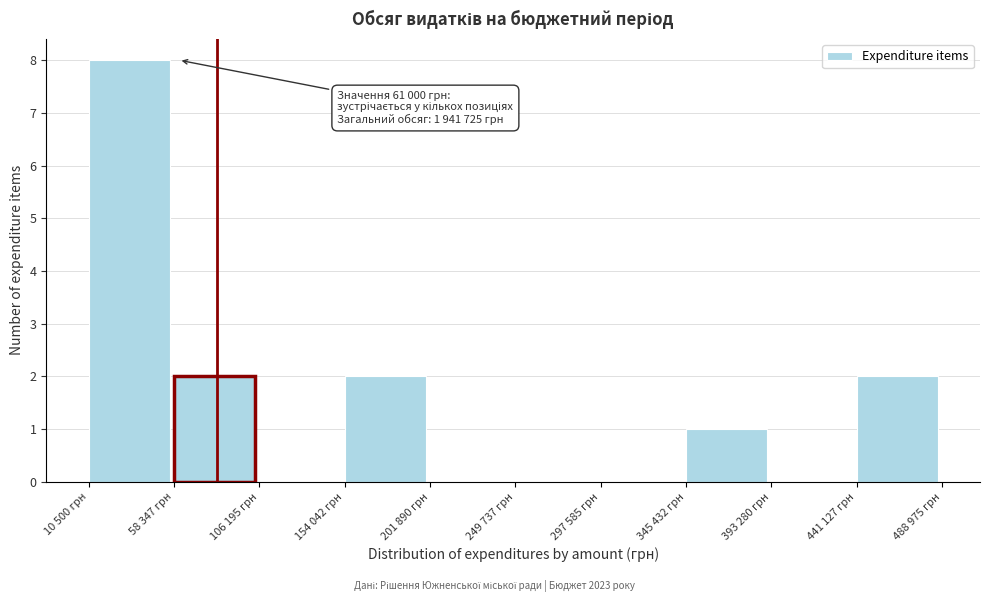

Reading left to right, transcribe all the data shown in this chart.

10 500 грн=8	58 347 грн=2	106 195 грн=0	154 042 грн=2	201 890 грн=0	249 737 грн=0	297 585 грн=0	345 432 грн=1	393 280 грн=0	441 127 грн=2